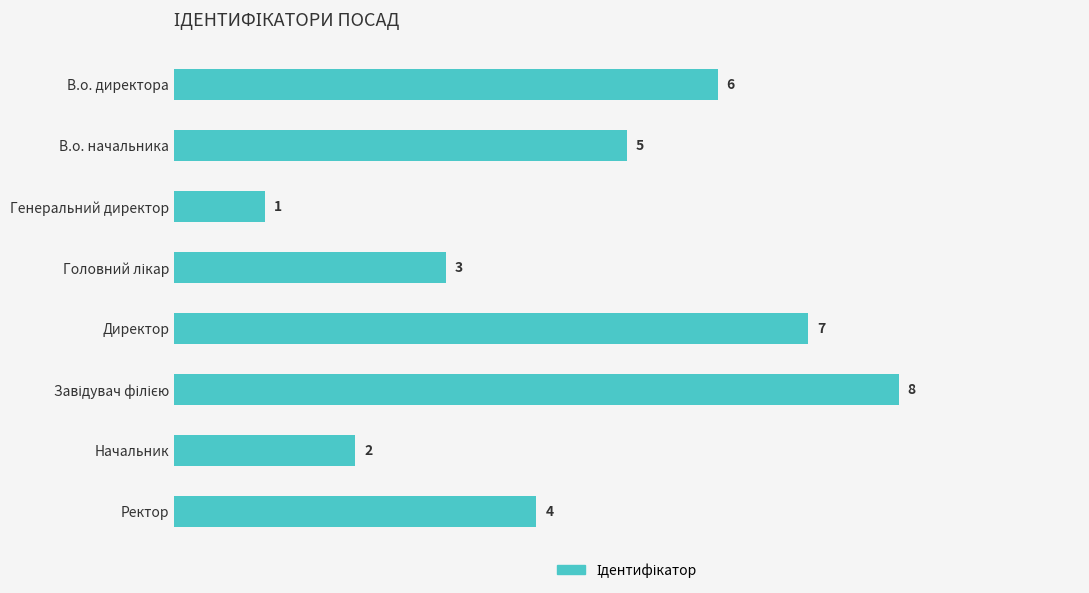

How many bars are there in total?

8